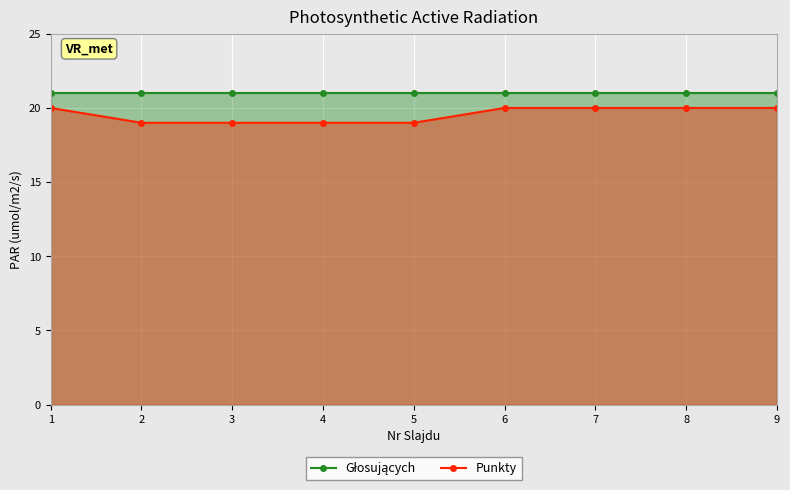

Which series changed the most between 1 and 4?

Punkty